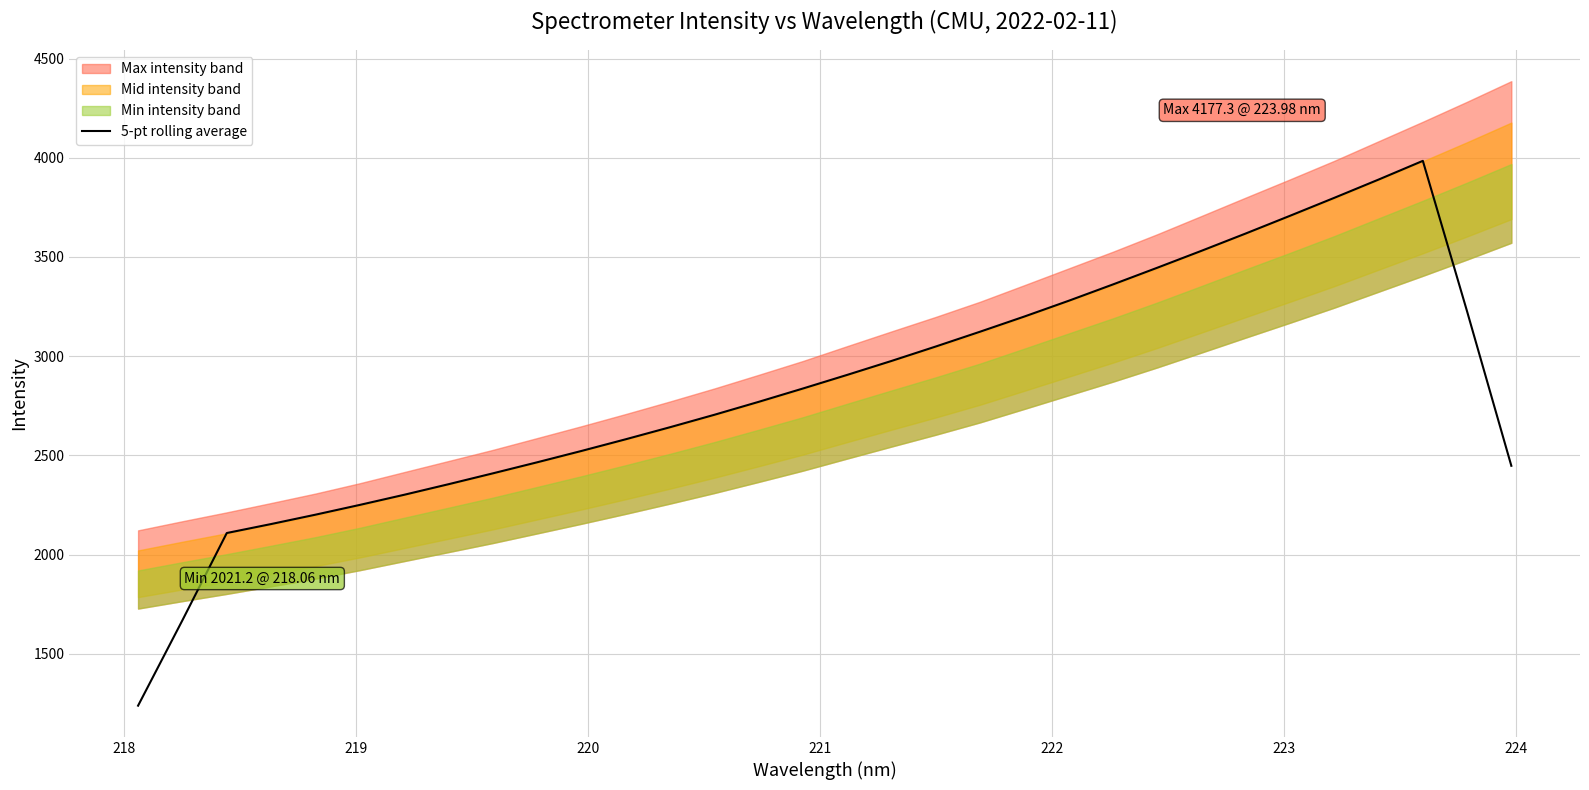

How many data points are above 2837?

16